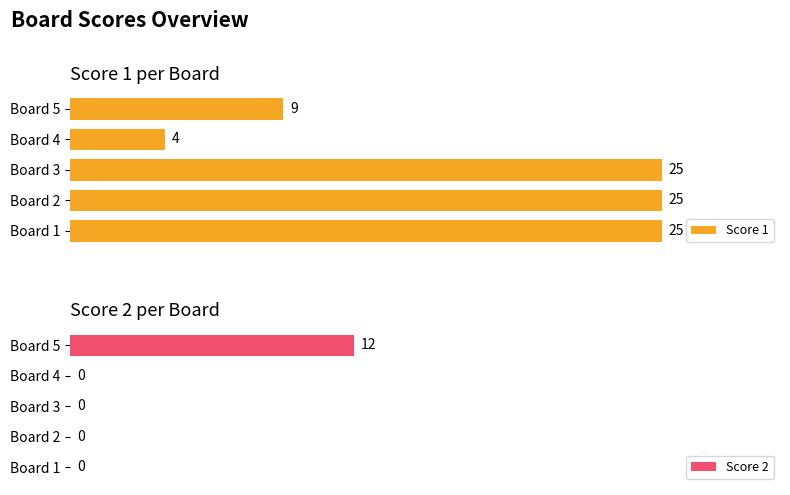

What are all the series names shown in the legend?

Score 1, Score 2